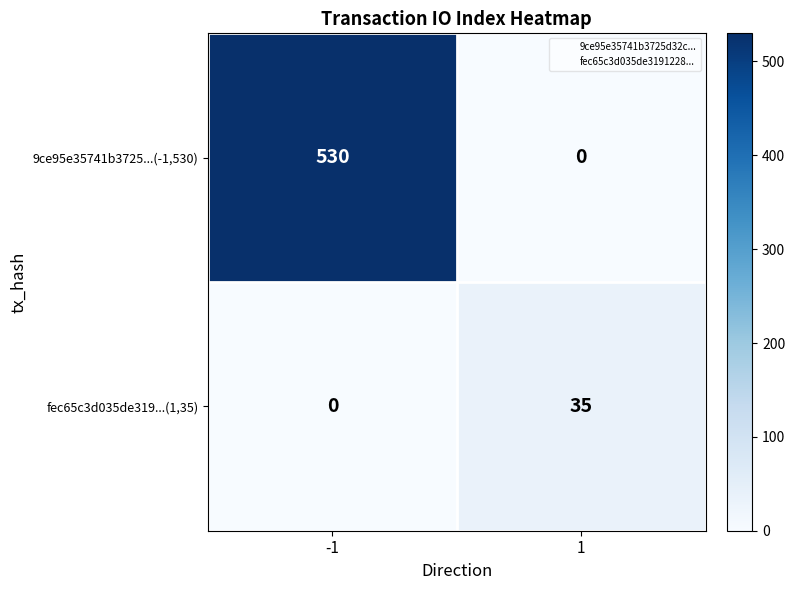

Is it true that 9ce95e35741b3725...(-1,530) equals 530 at -1?

True